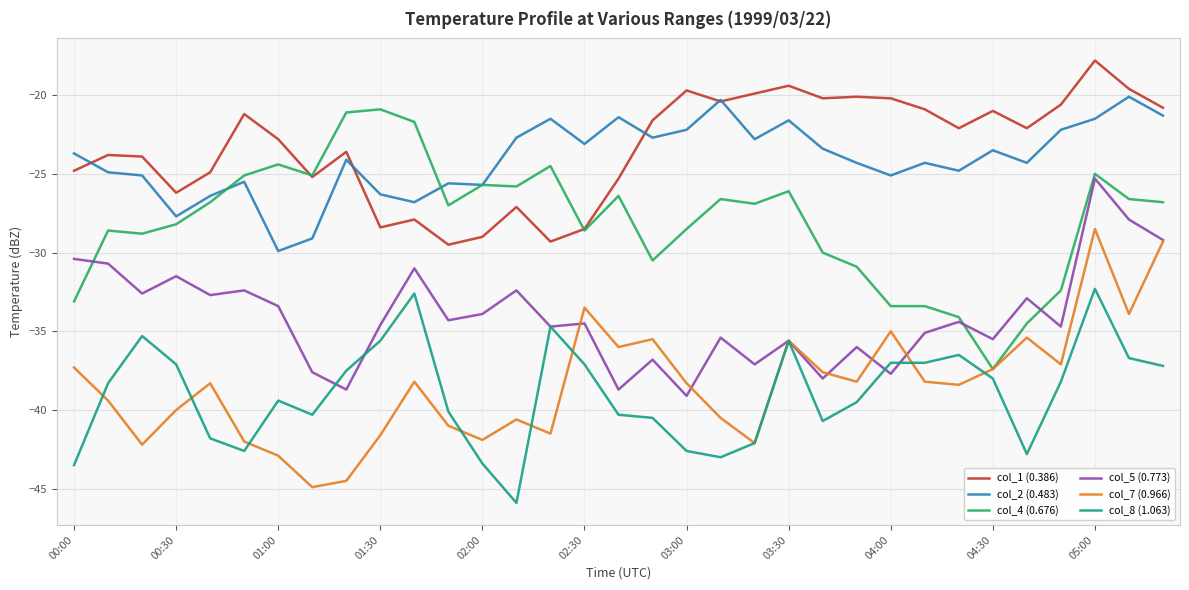

True or false: col_8 (1.063) and col_7 (0.966) intersect in this chart.

True